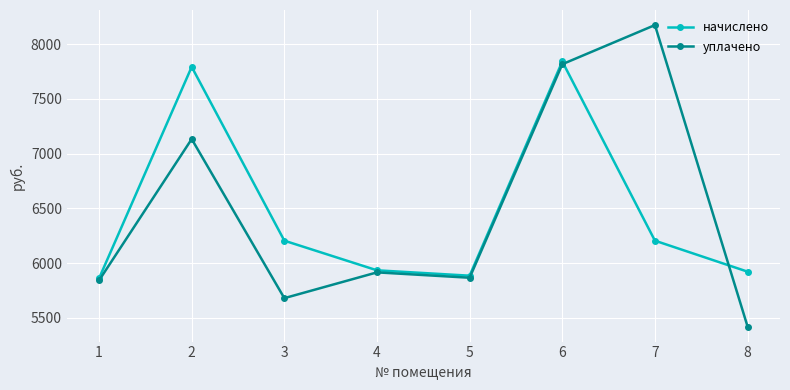

List the series in order of their overall mean, highest first.

уплачено, начислено